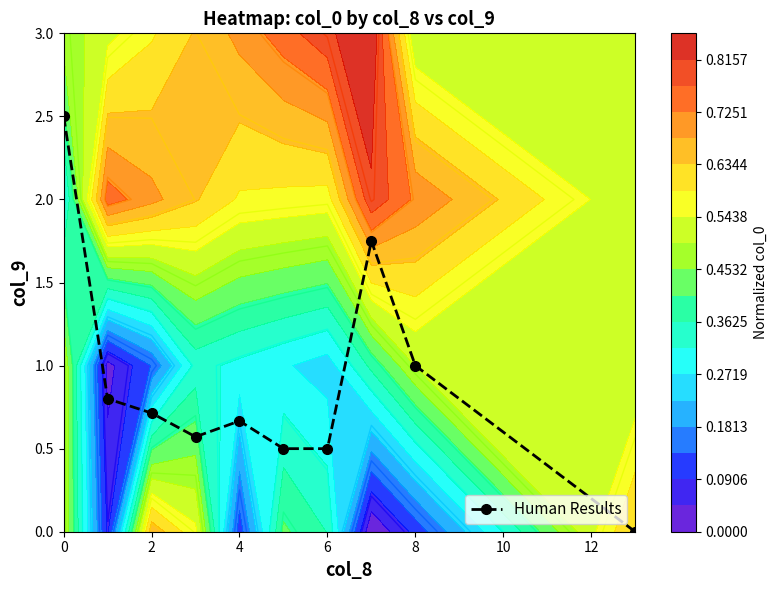

Reading right to left, extract all data points from this chart.

0.0	1.0	1.8	0.5	0.5	0.7	0.6	0.7	0.8	2.5